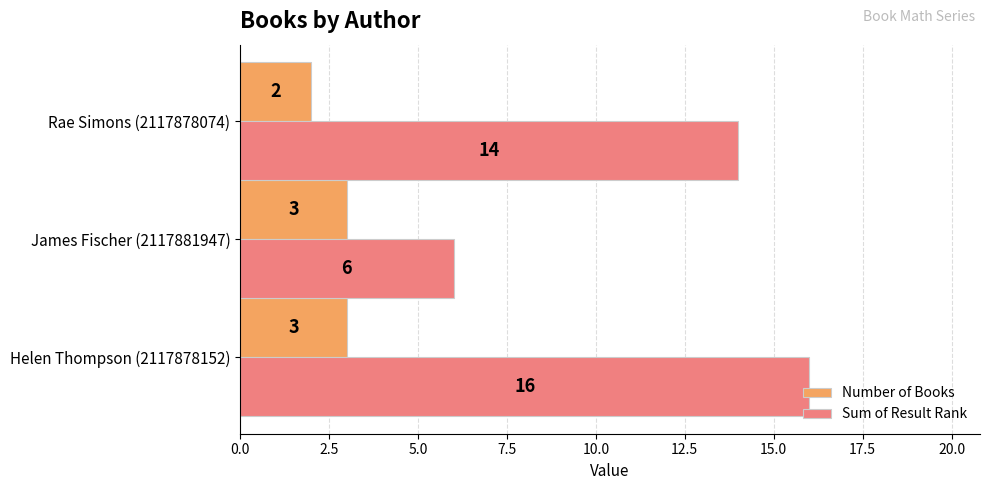

Is the value of Number of Books at Rae Simons (2117878074) greater than the value of Sum of Result Rank at Rae Simons (2117878074)?

No